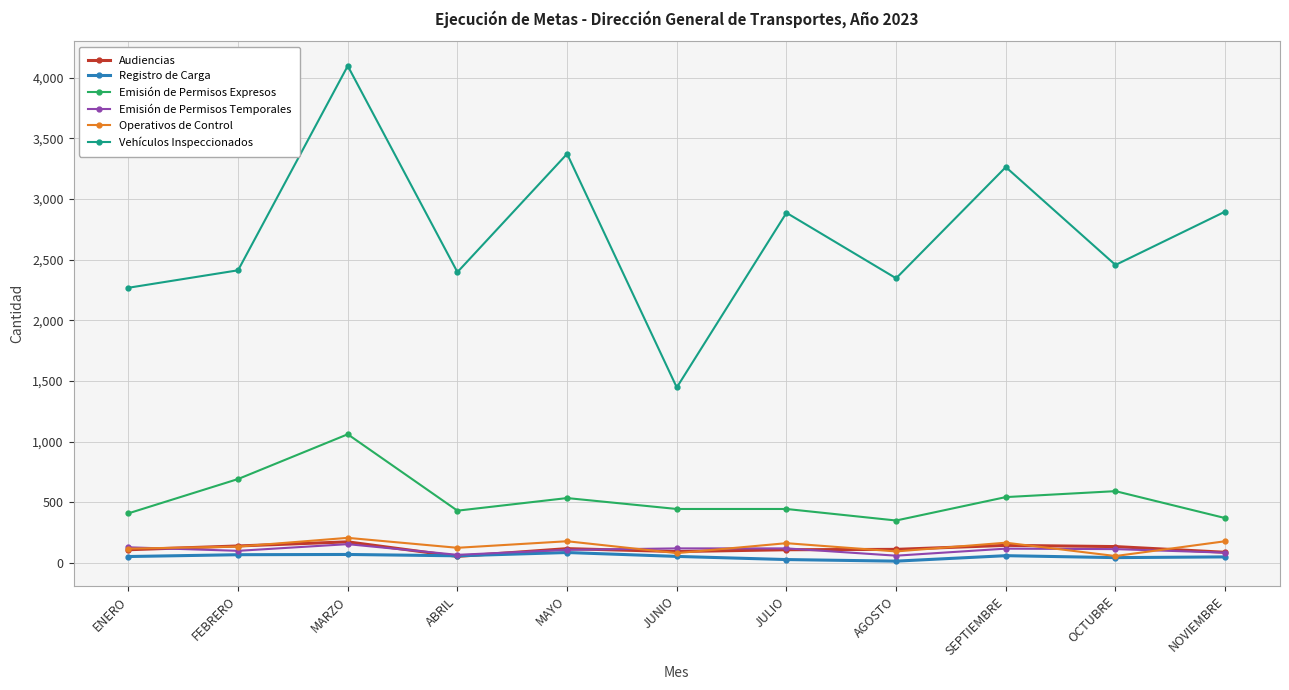

What is the greatest value displayed?

4098